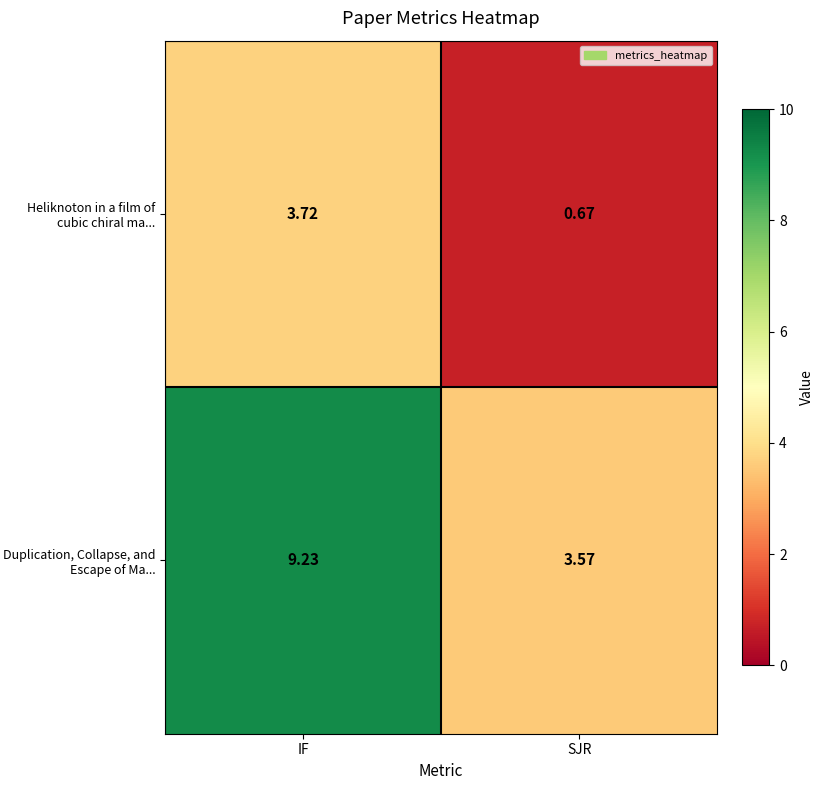

At which category does the chart reach its peak across all series?

IF